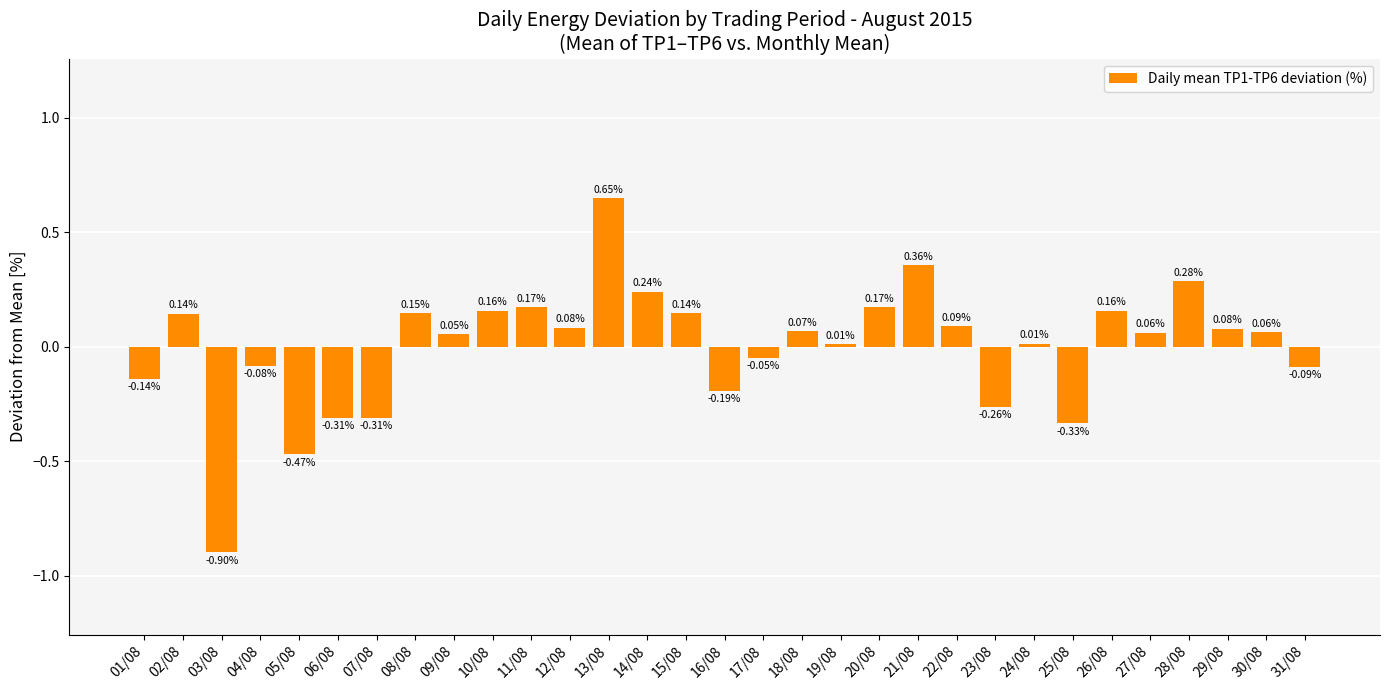

How many positive values are there?

20